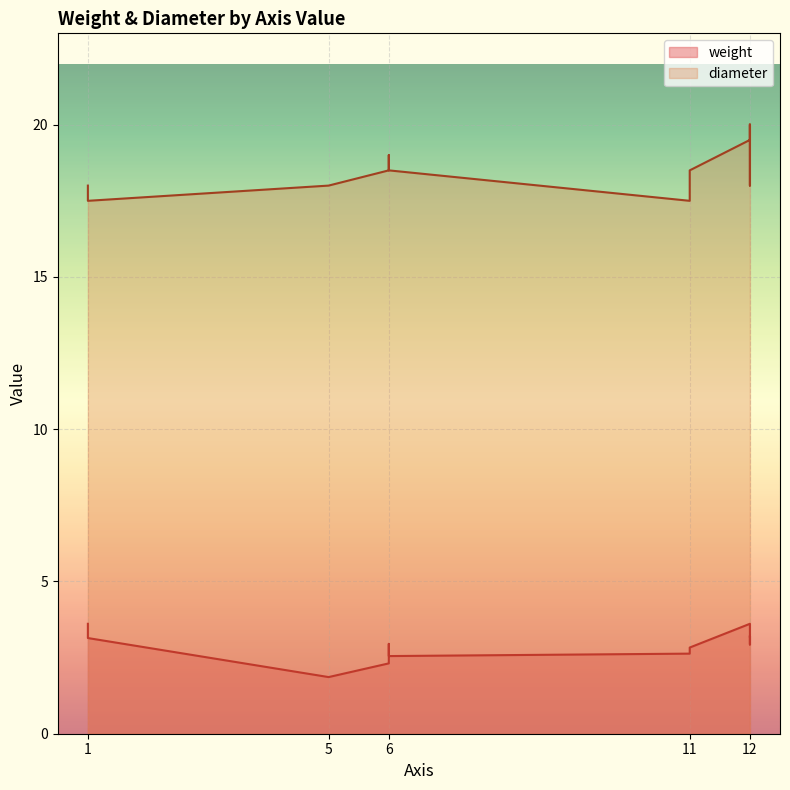

What are all the series names shown in the legend?

weight, diameter